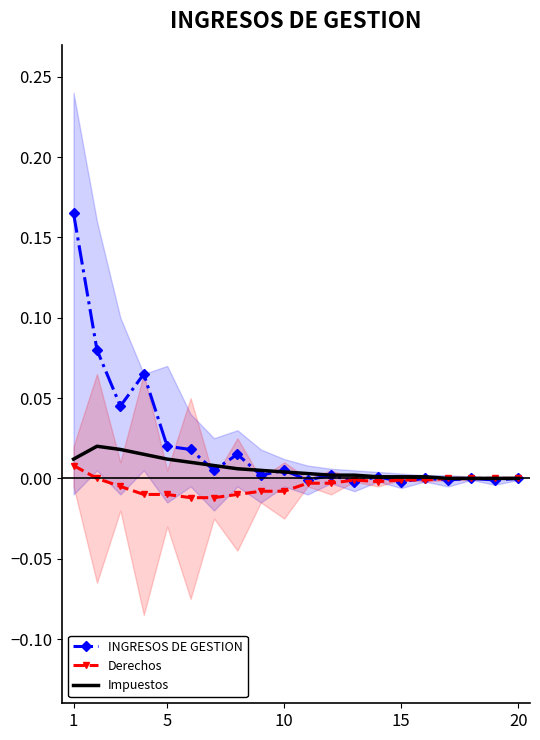

How many categories are shown in the chart?

20